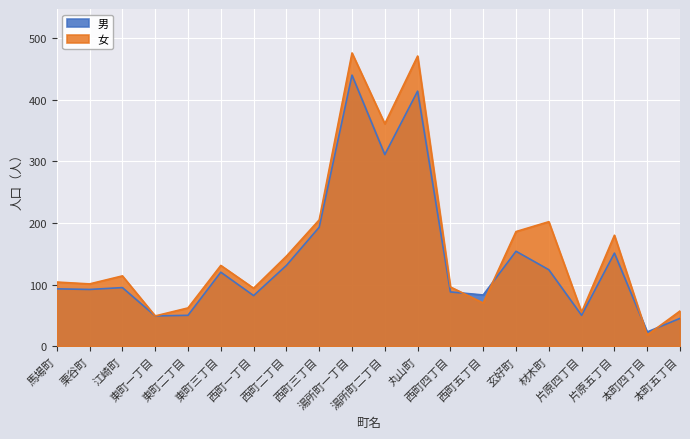

Rank the categories by 男 value from lowest to highest.

本町四丁目, 本町五丁目, 東町一丁目, 東町二丁目, 片原四丁目, 西町一丁目, 西町五丁目, 西町四丁目, 栗谷町, 馬場町, 江崎町, 東町三丁目, 材木町, 西町二丁目, 片原五丁目, 玄好町, 西町三丁目, 湯所町二丁目, 丸山町, 湯所町一丁目